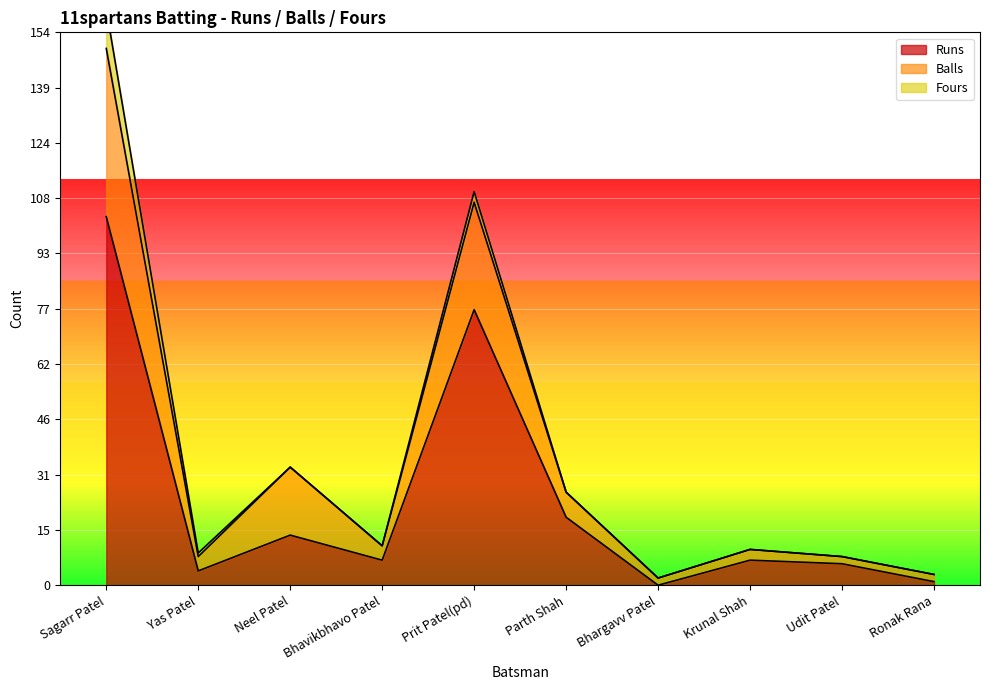

True or false: Balls and Runs cross at least once.

False